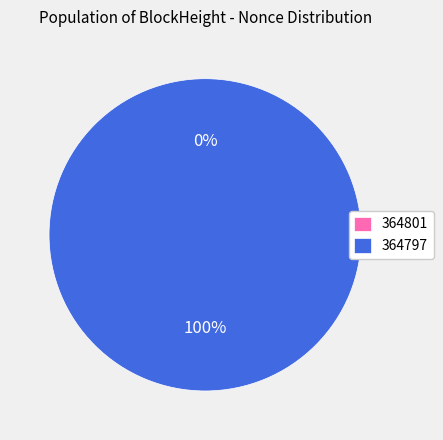

To the nearest percent, what is the difference between the largest and smallest slice percentages?

100%